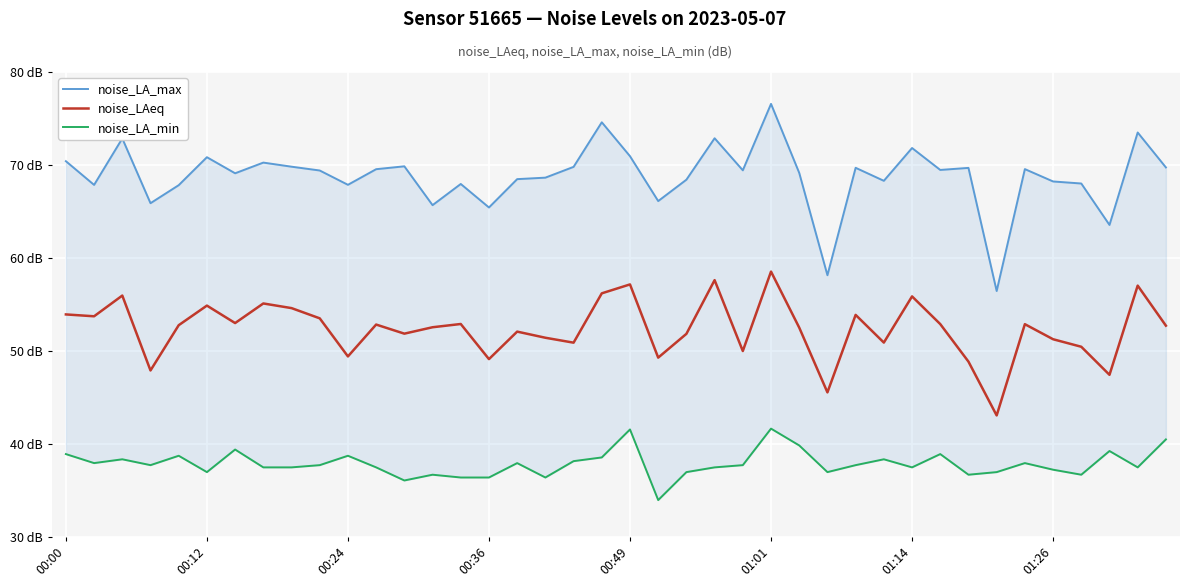

Rank the series by their maximum value, from lowest to highest.

noise_LA_min, noise_LAeq, noise_LA_max